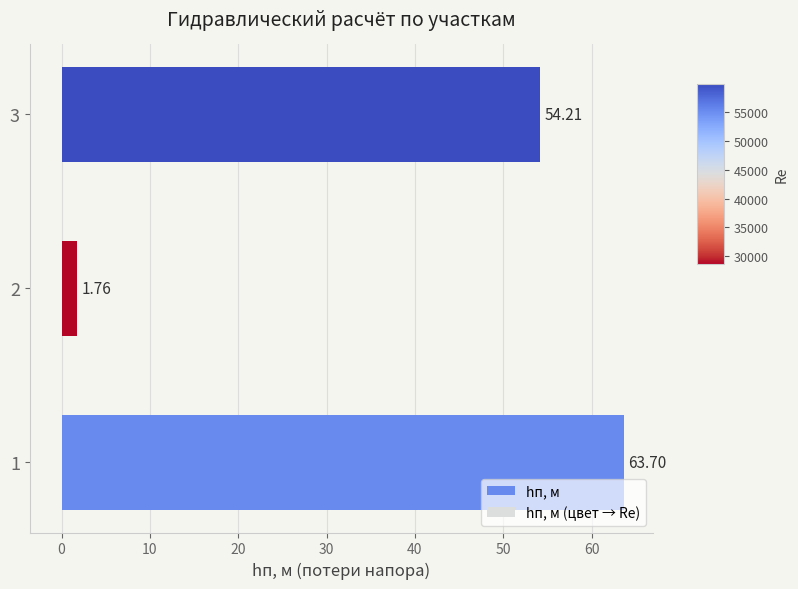

How many data points are less than 54?

1